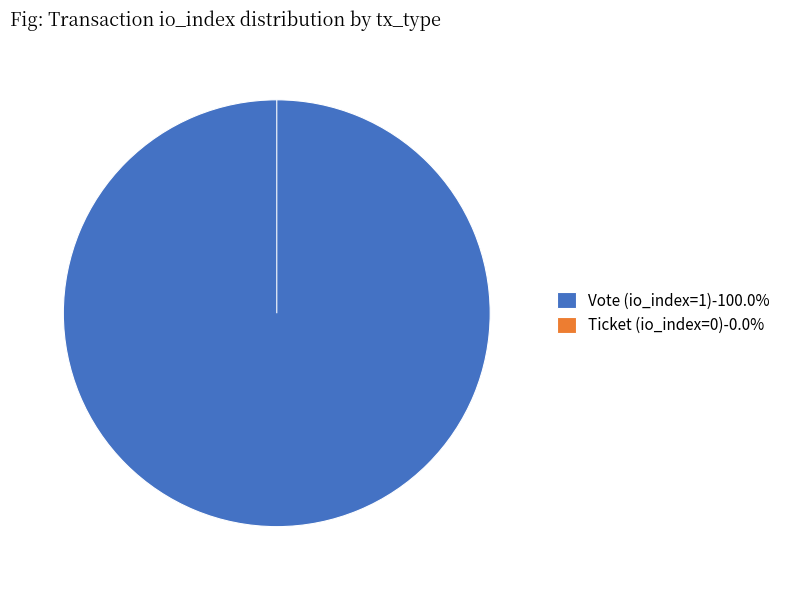

To the nearest percent, what is the difference between the Vote (io_index=1) and Ticket (io_index=0) slice percentages?

100%